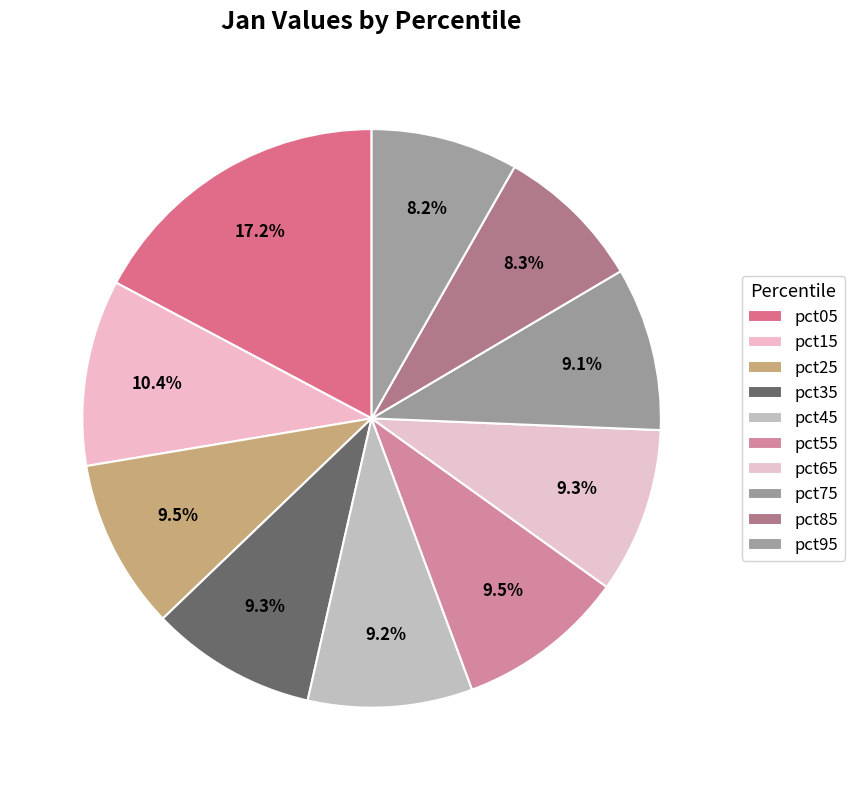

Combined, what portion of the pie is pct75 and pct45?

18.3%